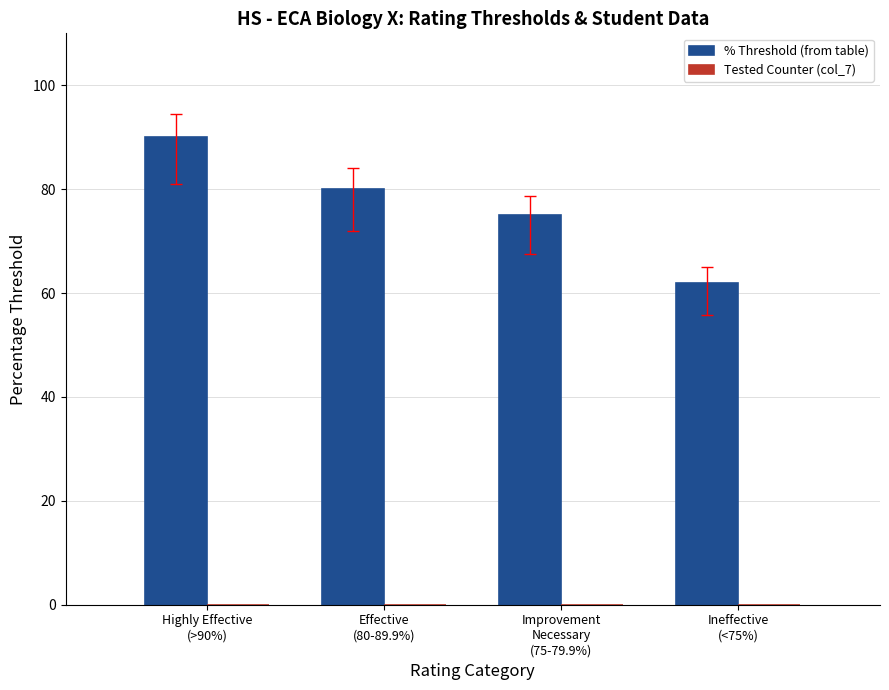

Between Highly Effective
(>90%) and Improvement
Necessary
(75-79.9%), which is larger?

Highly Effective
(>90%)